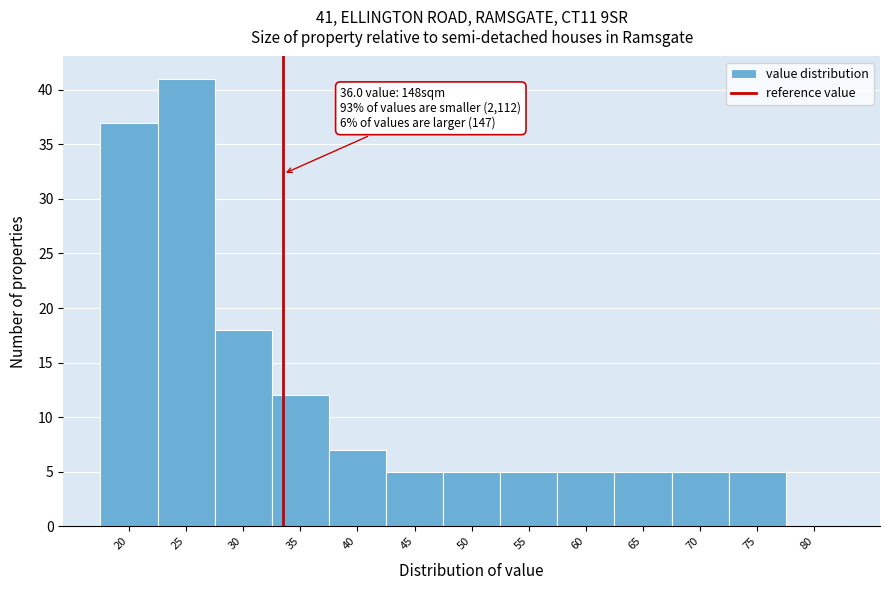

Reading right to left, list all the values displayed in this chart.

80=0	75=5	70=5	65=5	60=5	55=5	50=5	45=5	40=7	35=12	30=18	25=41	20=37